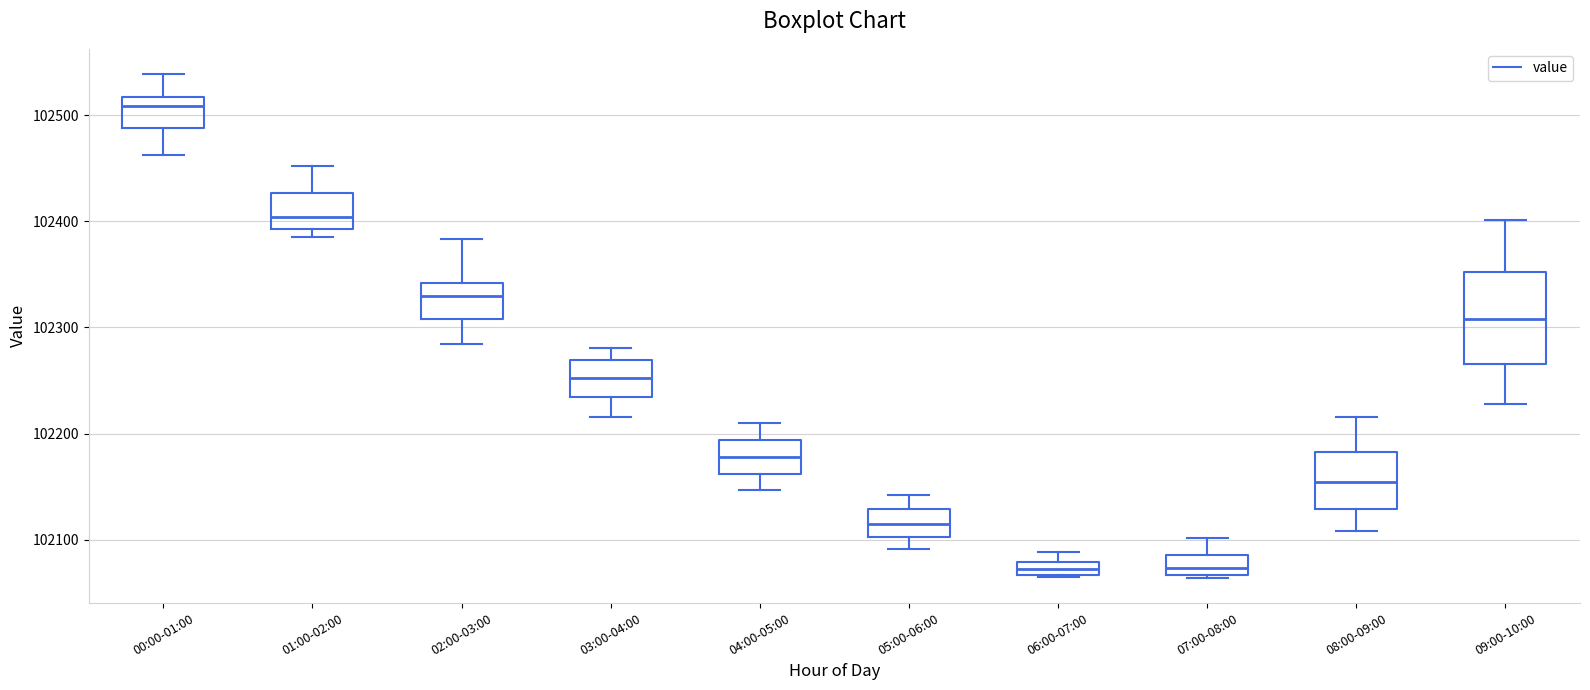

Where does the median line of the box for 01:00-02:00 sit on the y-axis? The values are not printed on the chart, so give them approximately, as read against the axis.

102400